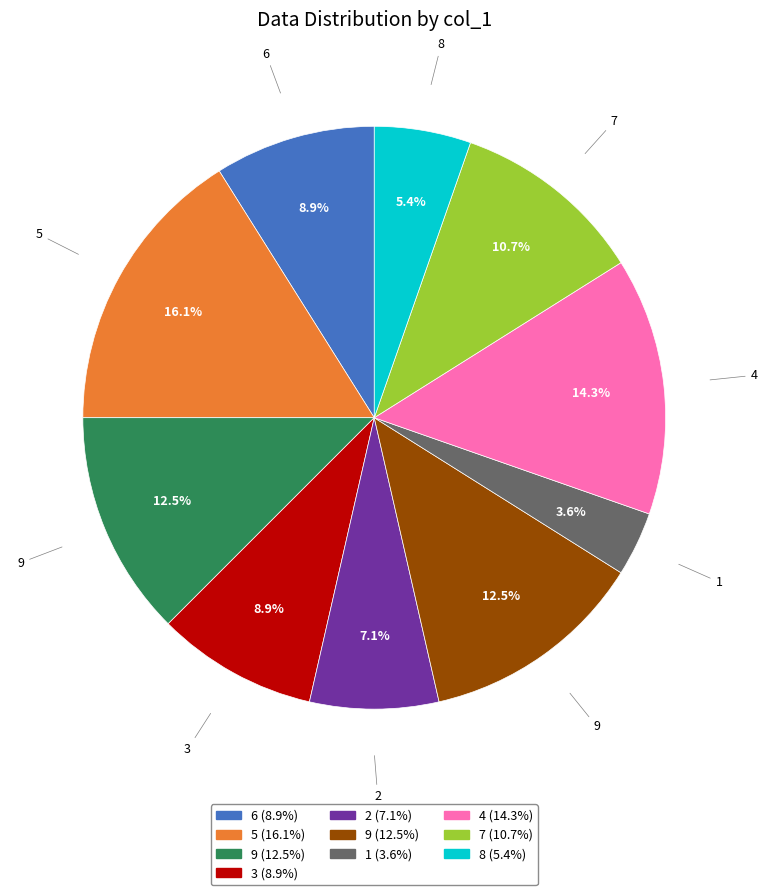

Does any single category account for the majority?

No